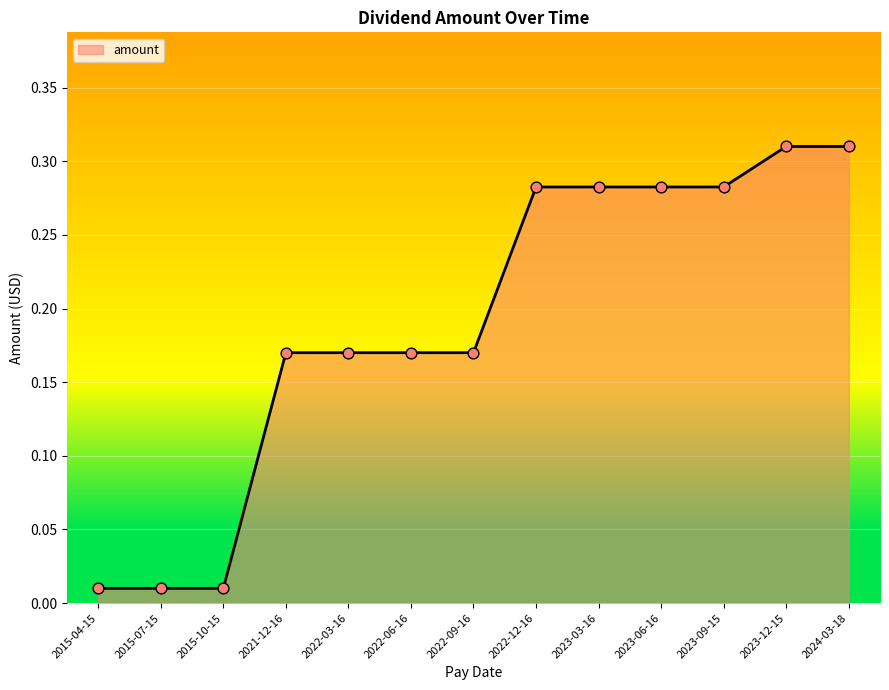

What is the change in value from 2015-10-15 to 2023-09-15?

+0.3